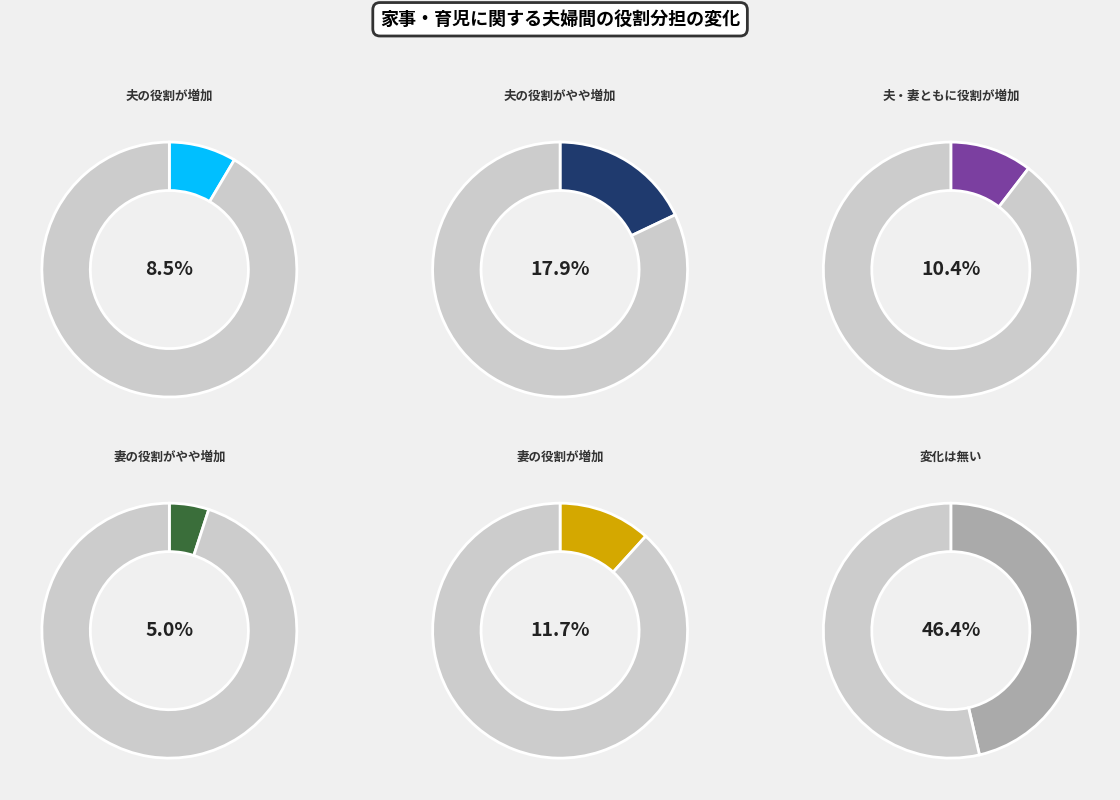

Which slice is the largest?

変化は無い